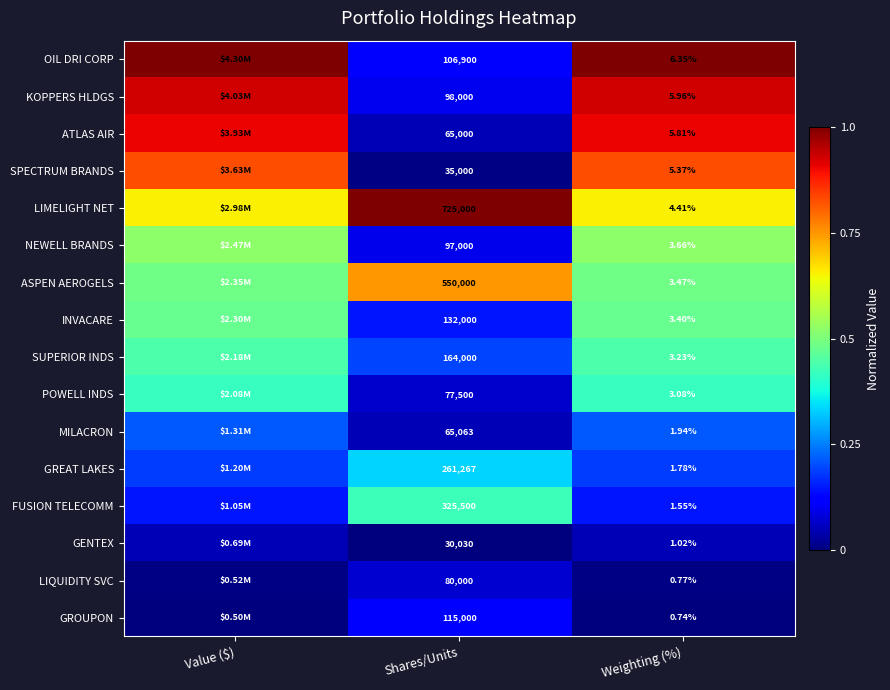

Is the value of ASPEN AEROGELS at Shares/Units greater than the value of INVACARE at Weighting (%)?

Yes